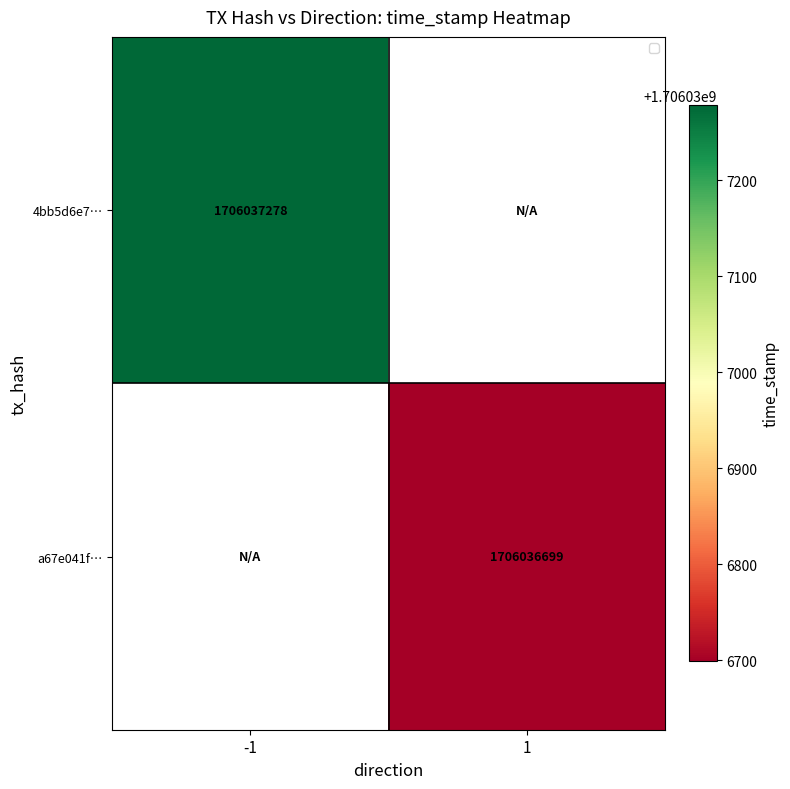

Reading left to right, extract all data points from this chart.

4bb5d6e715501a2ba1ad367af12c8d09b66ec5d: 1706037278	0
a67e041f41b02041abf17af8f5dae42bcbf3299: 0	1706036699